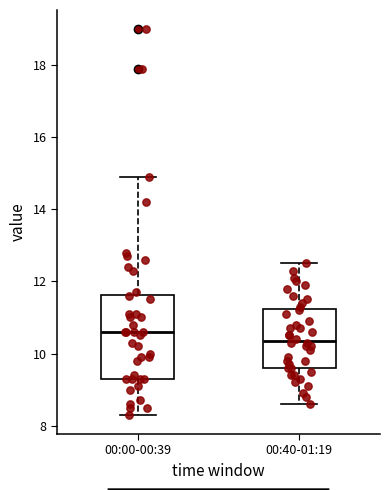

Which box has the highest median line?

00:00-00:39